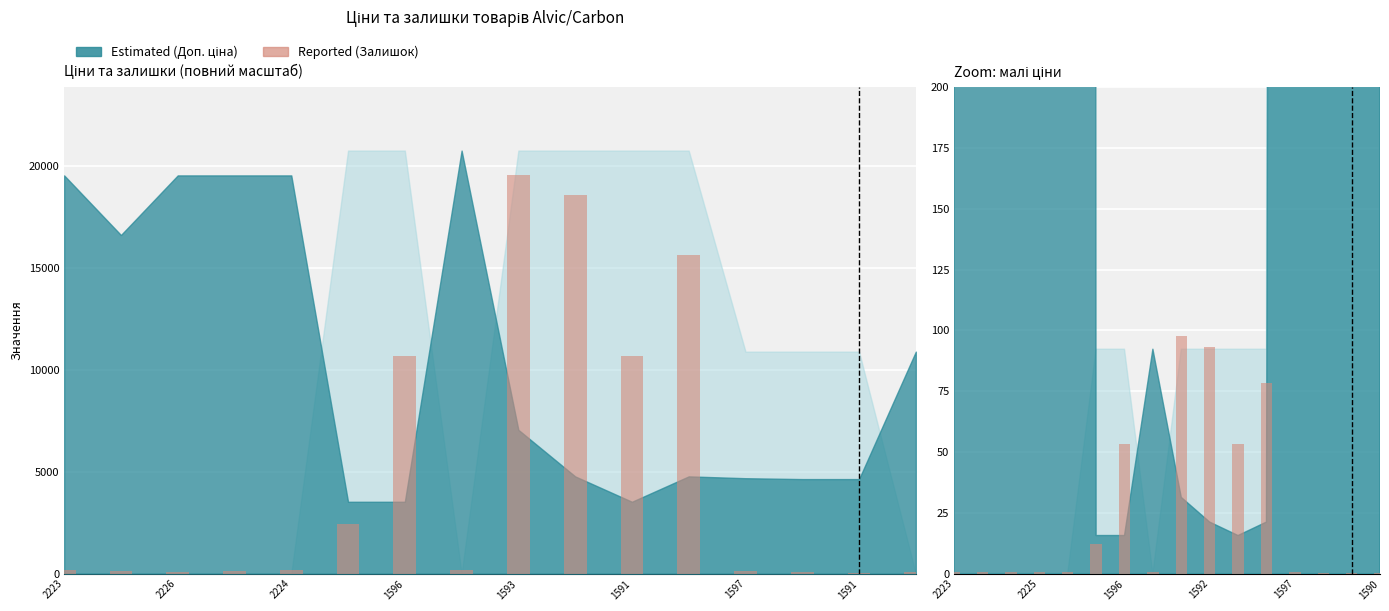

What is the difference between the maximum and minimum values in the Залишок series?

19500.0